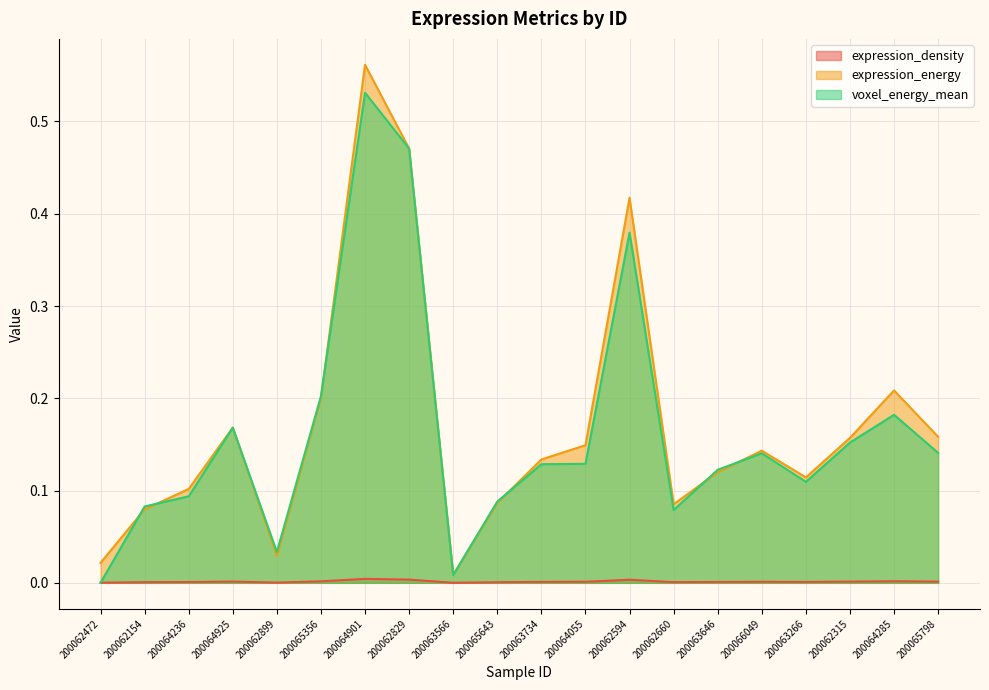

Is it true that expression_energy equals 0.2 at 200064925?

True